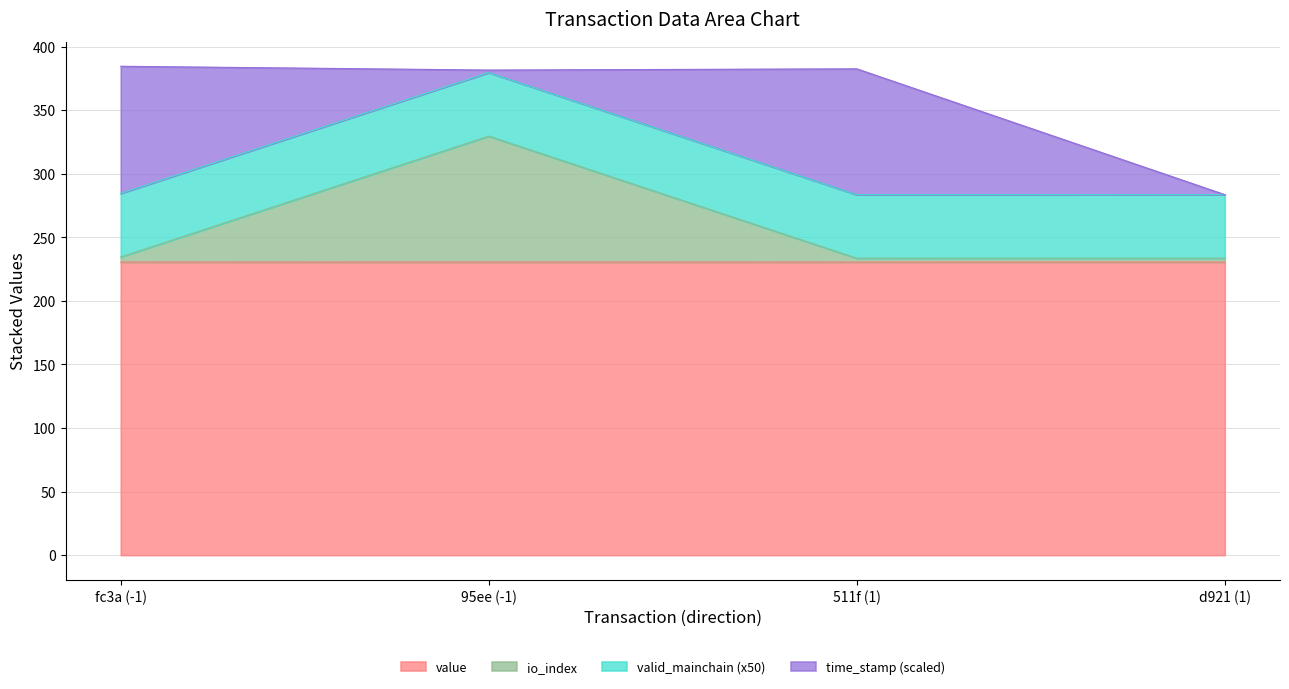

What is the approximate value of value at fc3a (-1)?

230.5